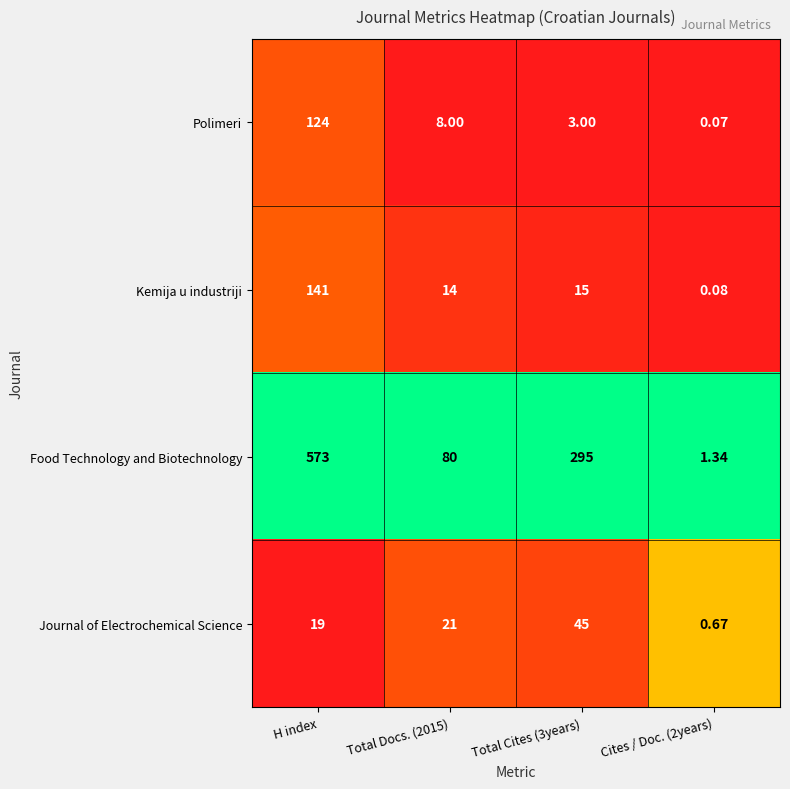

Which series has the widest spread of values?

Food Technology and Biotechnology